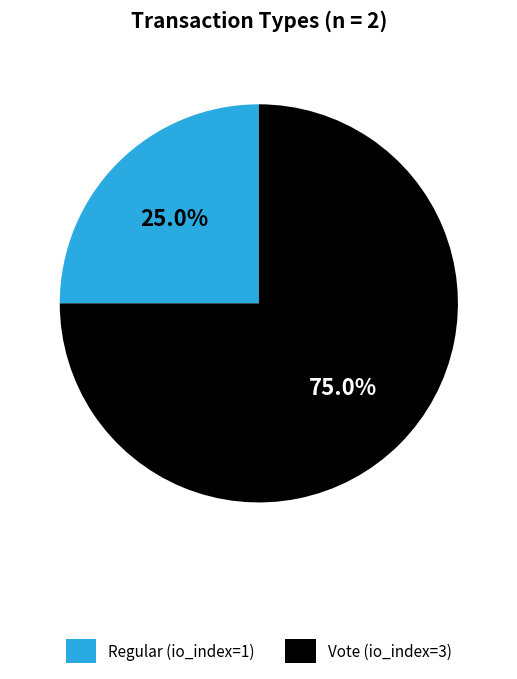

Approximately how many times larger is the value at Vote (io_index=3) compared to Regular (io_index=1)?

3.0